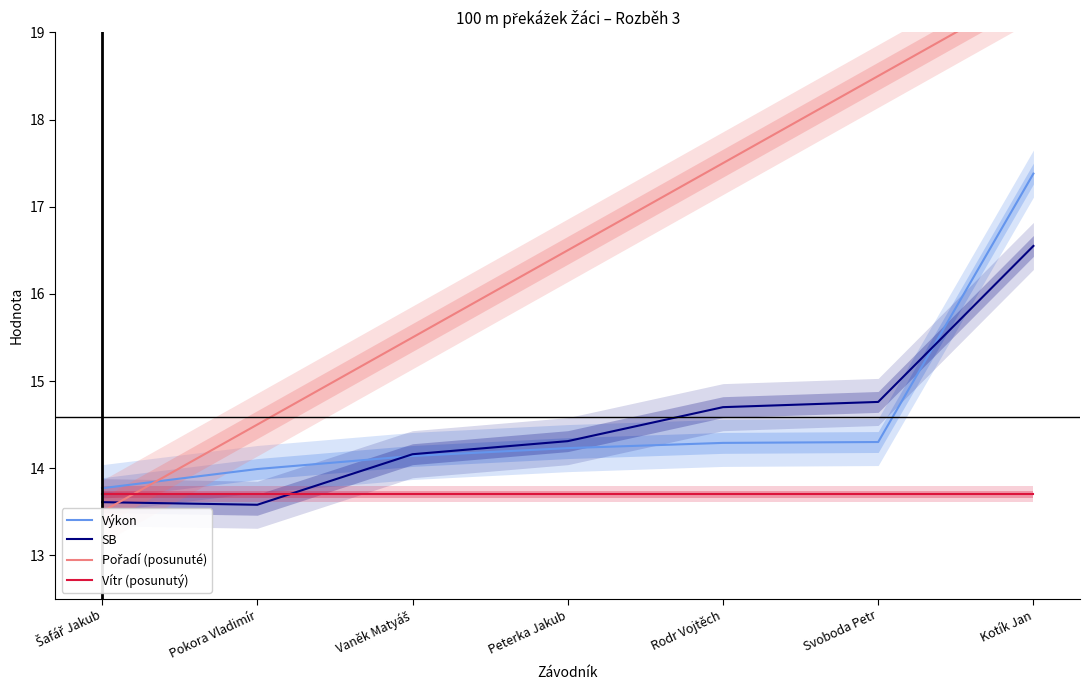

What is the smallest value displayed?

13.5